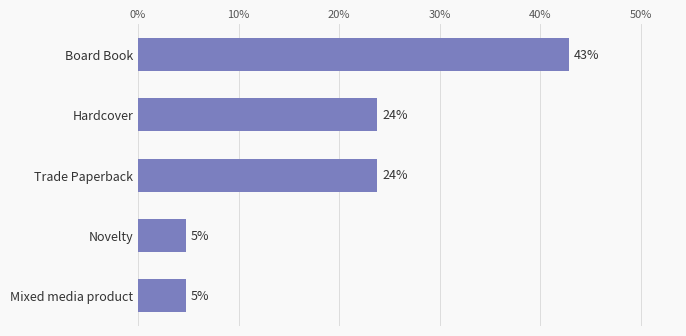

What is the smallest value displayed?

4.8